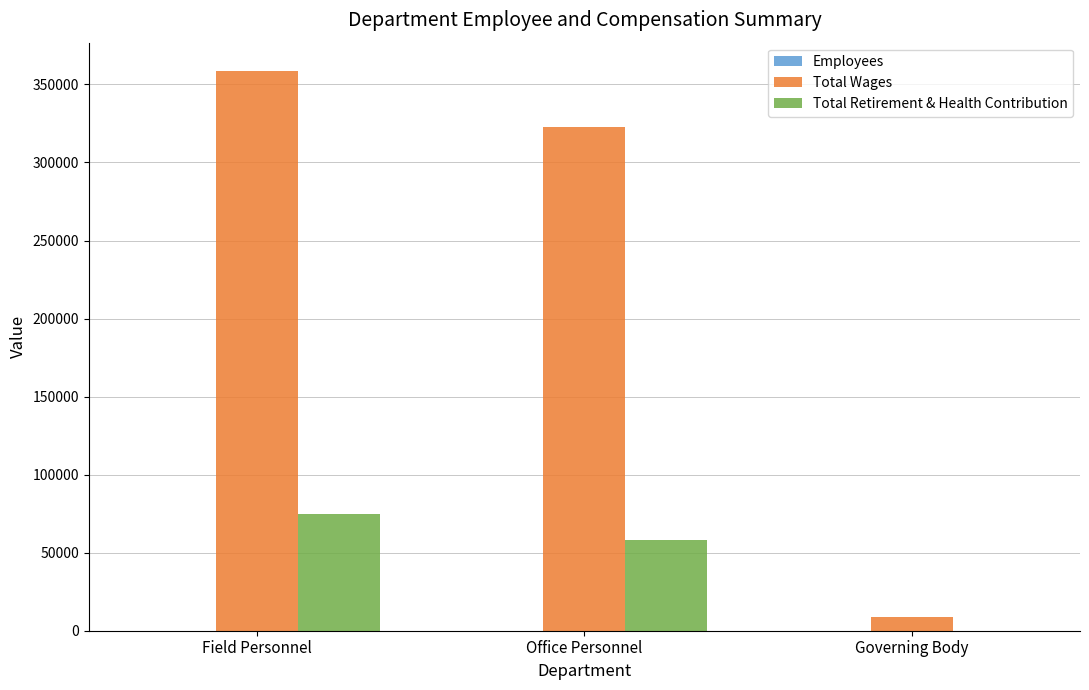

The Total Wages series shows 424637 at Office Personnel. True or false?

False